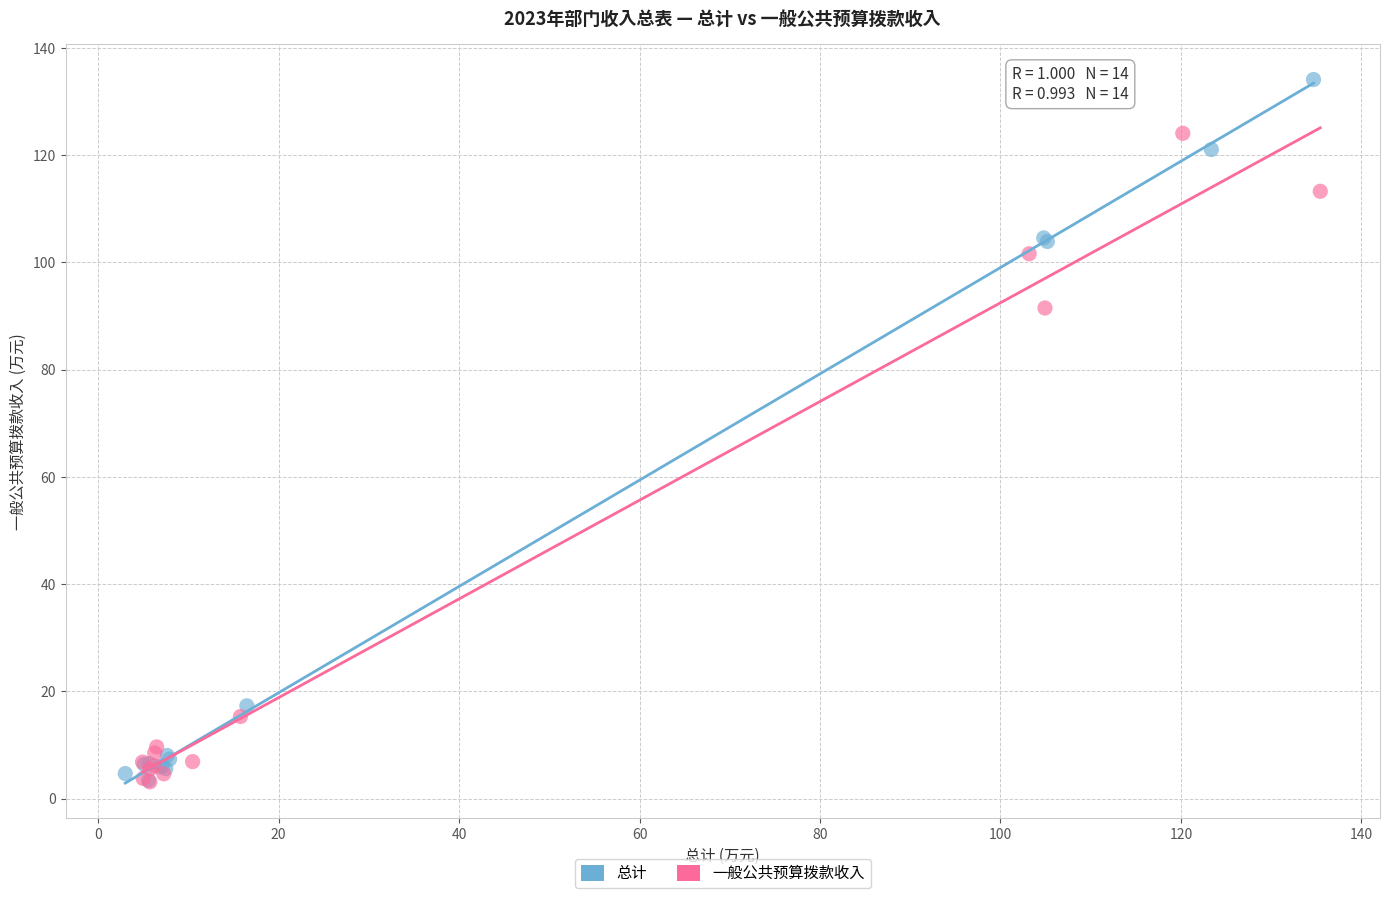

Which series reaches the maximum Y coordinate?

总计